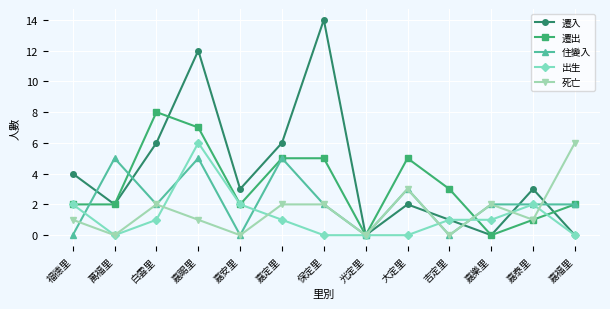

True or false: 遷出 has more than 1 points higher than both neighbors.

True